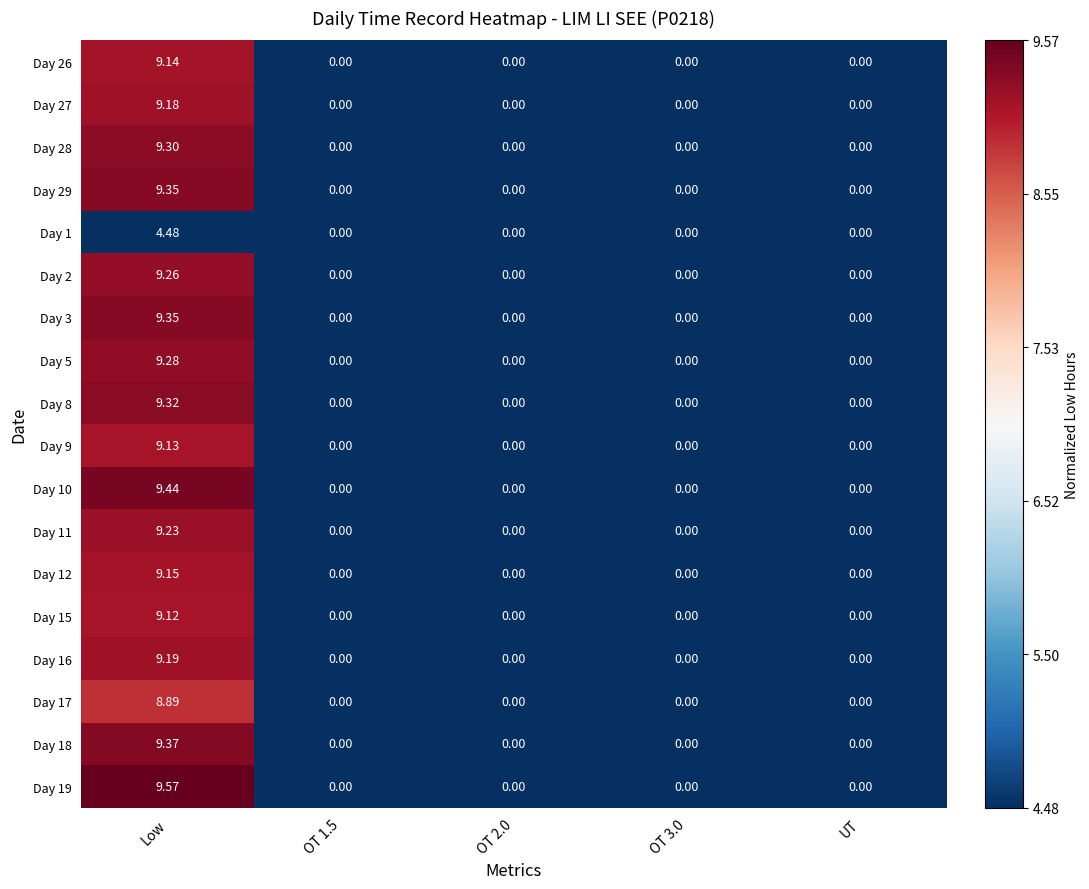

Which category has the highest value across all series?

Low